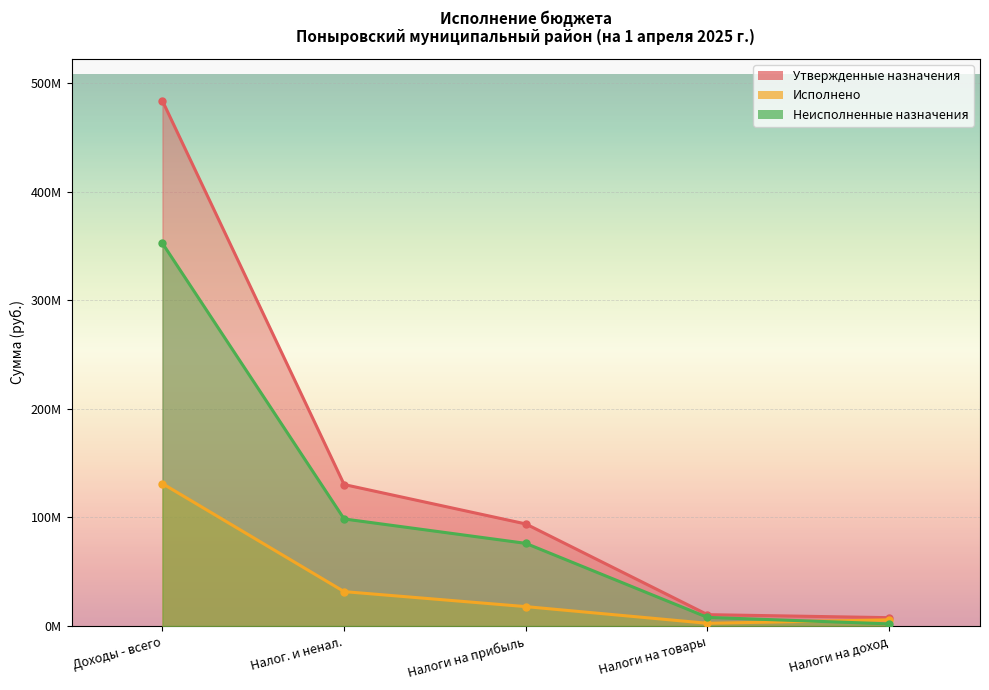

What position from the right is Налоги на прибыль?

3